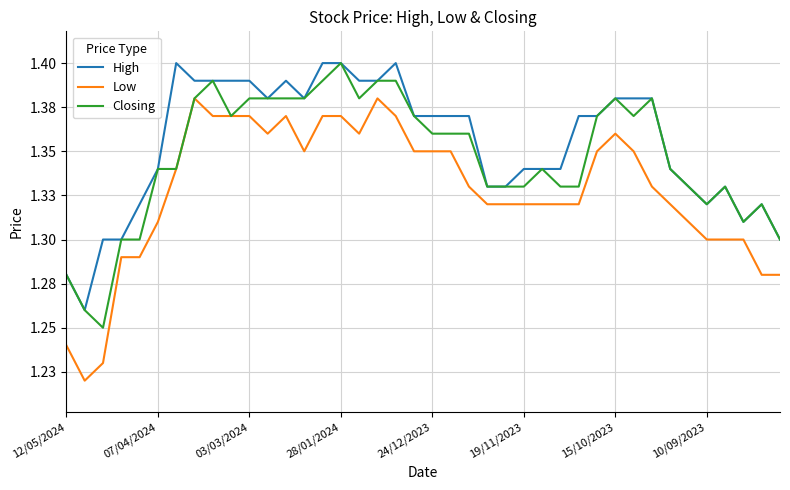

What are all the series names shown in the legend?

High, Low, Closing